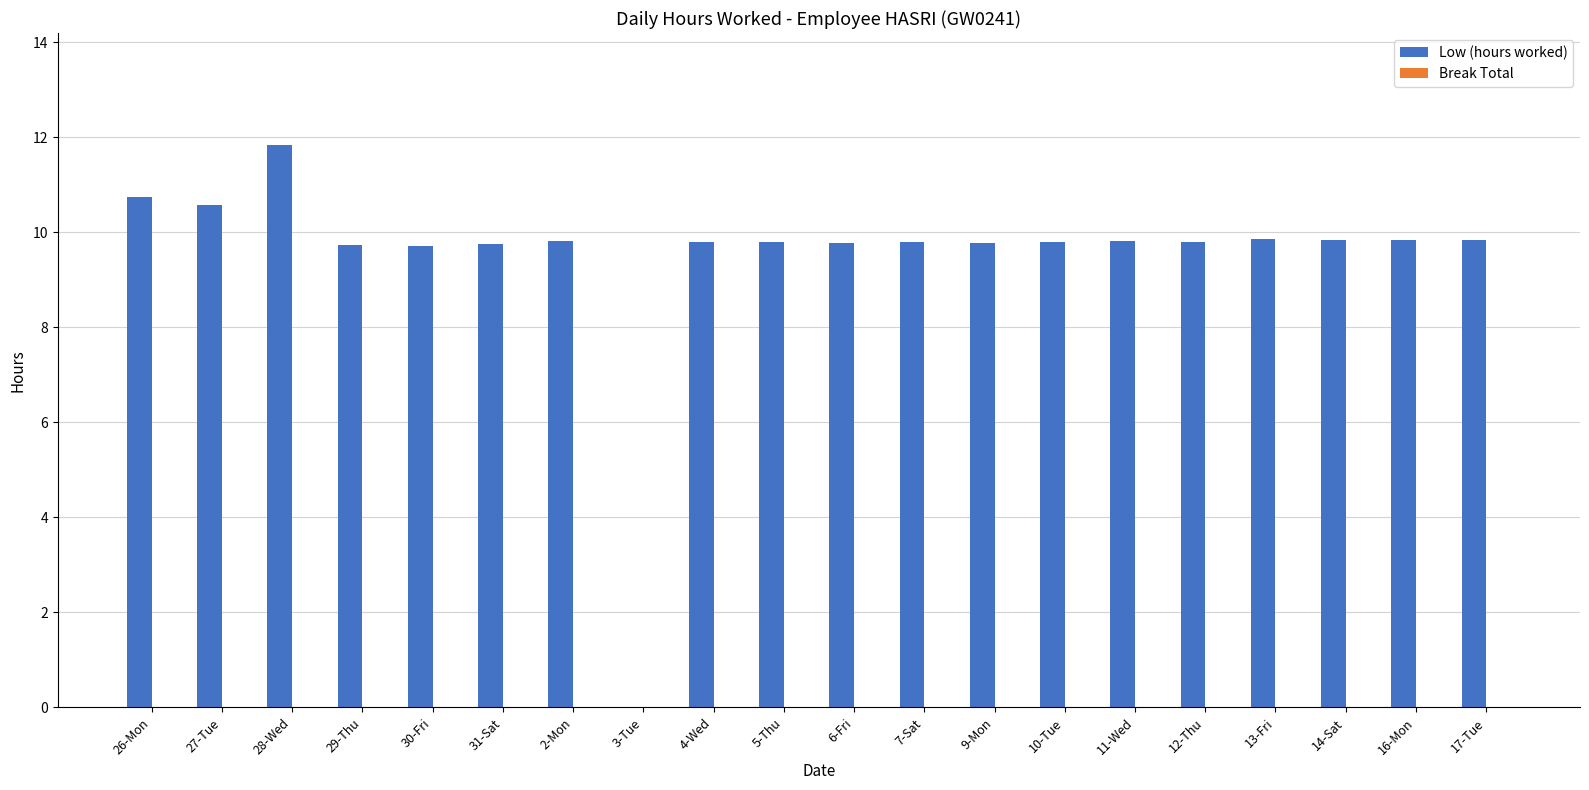

Where does the data first go above 9?

26-Mon